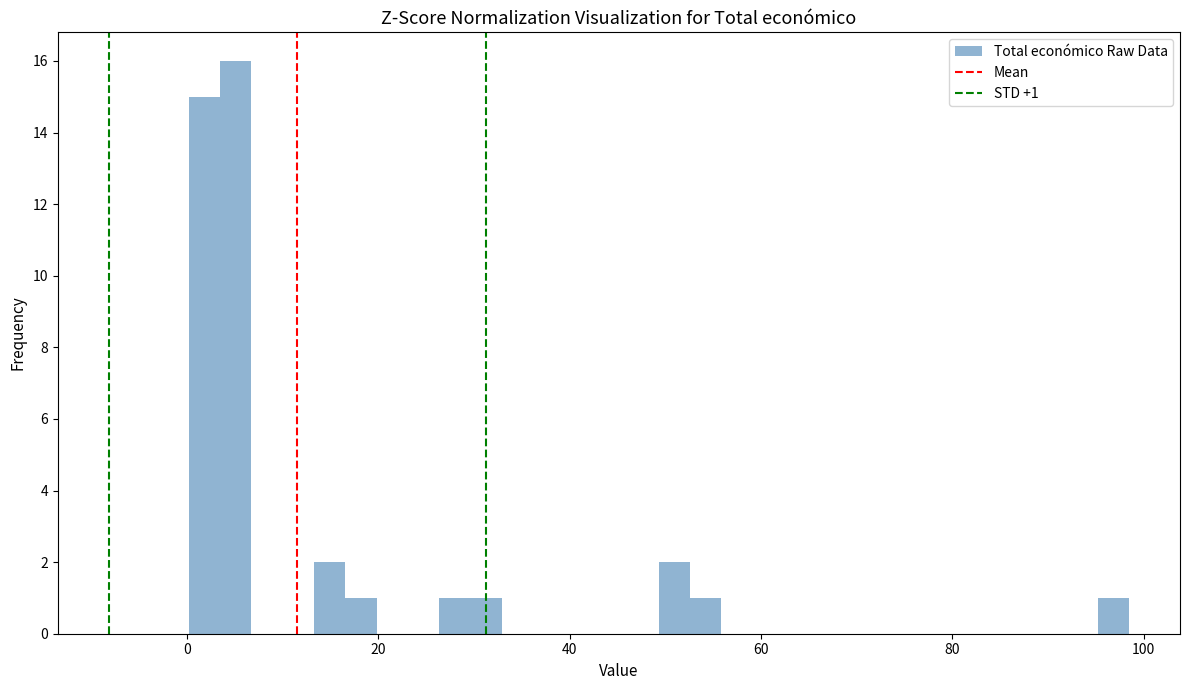

Around what value on the x-axis is the tallest bar? Give the approximate position of its centre, as read against the axis.

6